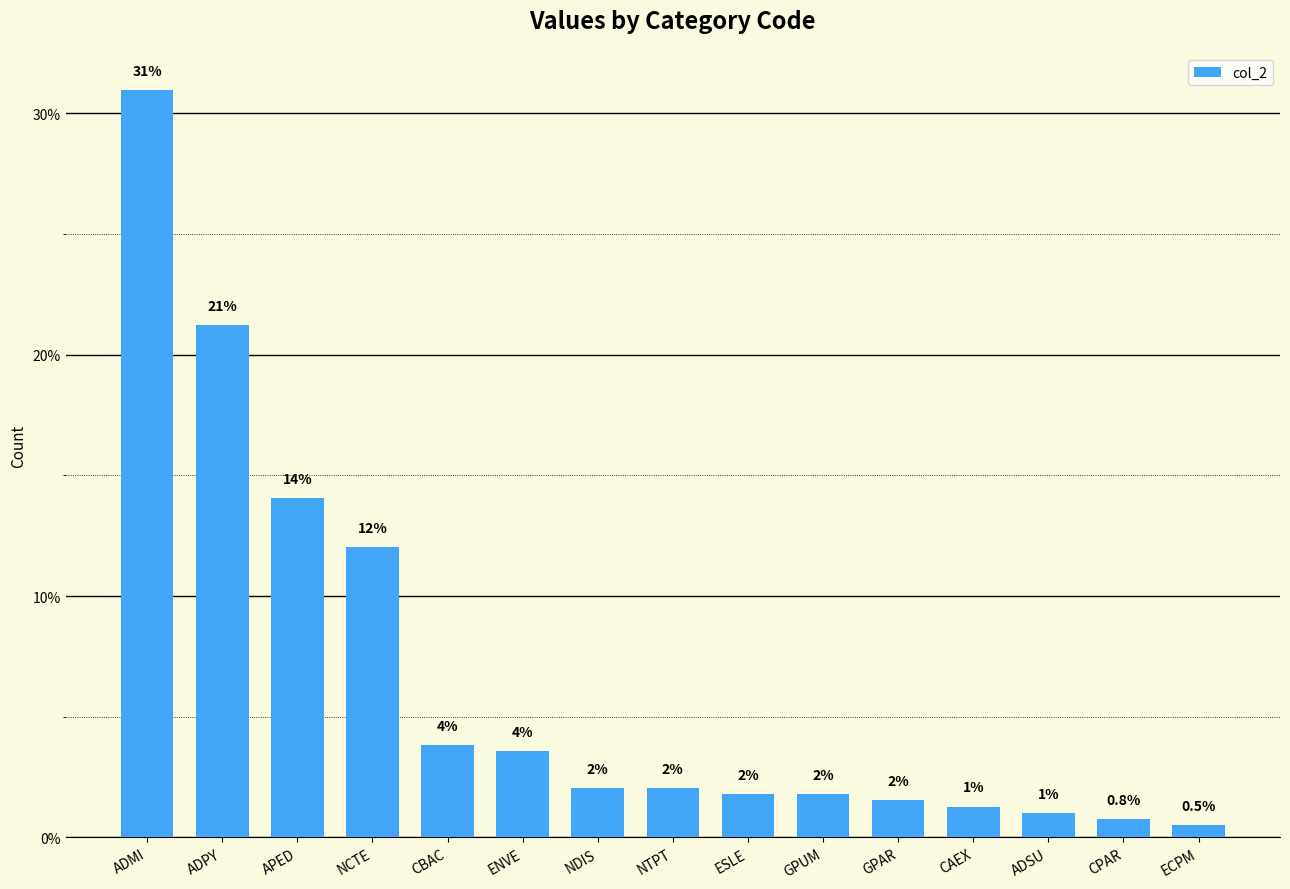

Where is the data nearest to the value 15?

APED